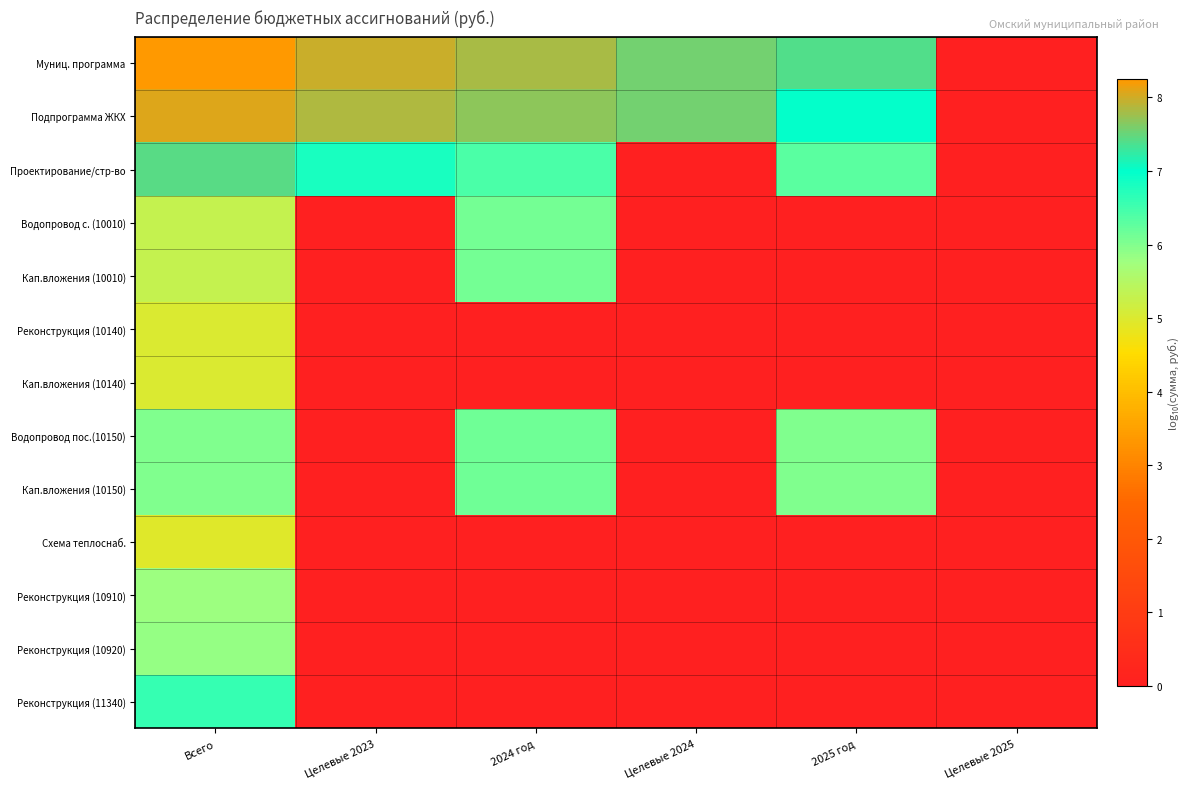

Between 2024 год and Целевые 2025, which series saw the biggest shift?

Муниц. программа